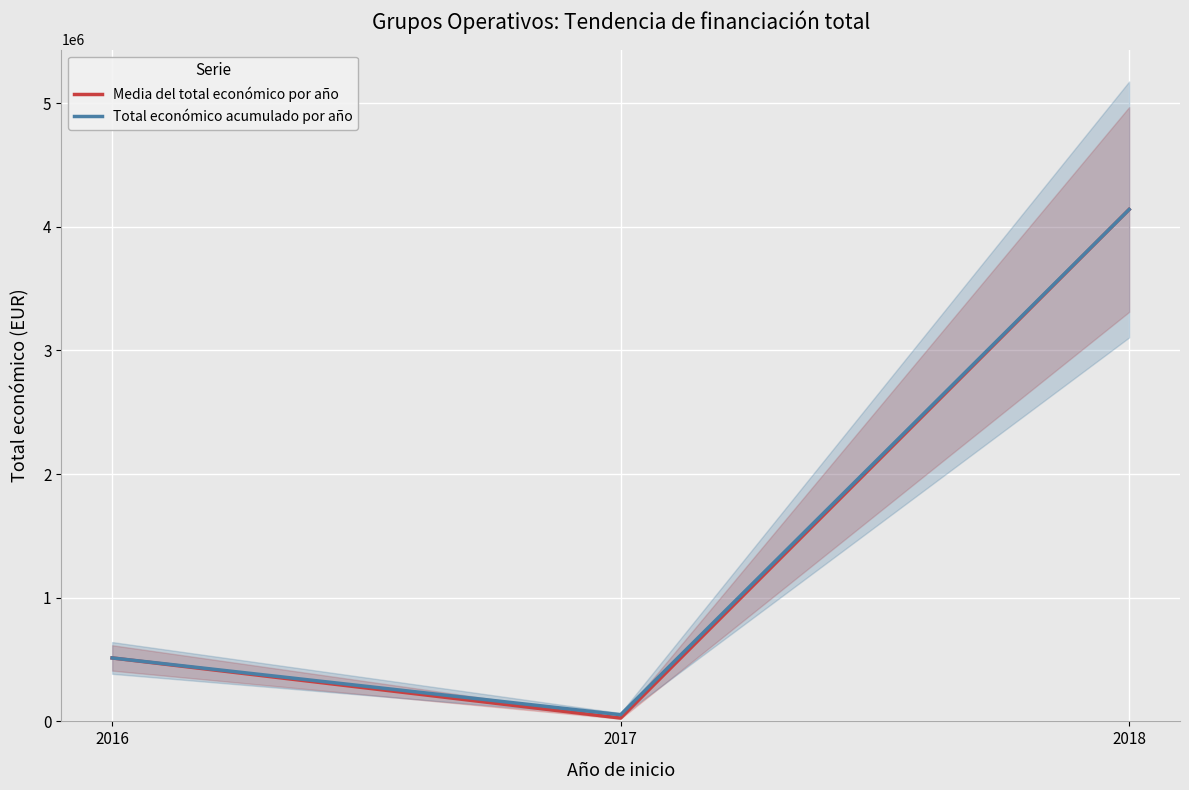

What is the minimum value for Total económico acumulado por año?

53896